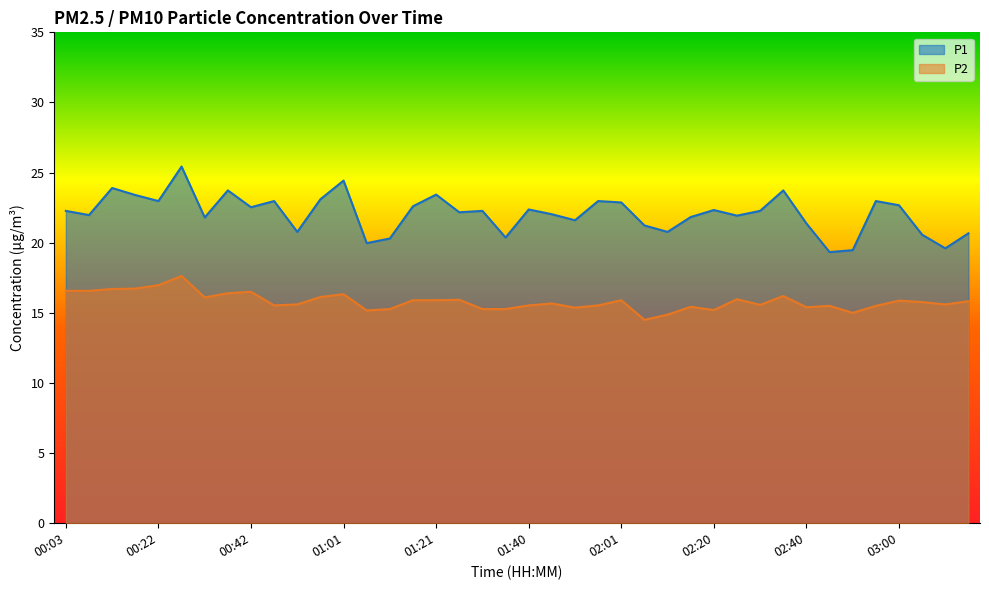

Reading left to right, list all the values displayed in this chart.

P1: 22.3	22.0	23.9	23.4	23.0	25.4	21.8	23.7	22.5	23.0	20.8	23.1	24.4	20.0	20.3	22.6	23.4	22.2	22.3	20.4	22.4	22.0	21.6	23.0	22.9	21.2	20.8	21.8	22.3	21.9	22.3	23.7	21.4	19.3	19.5	23.0	22.7	20.6	19.6	20.7
P2: 16.6	16.6	16.7	16.7	17.0	17.6	16.1	16.4	16.5	15.5	15.6	16.1	16.3	15.2	15.3	15.9	15.9	15.9	15.3	15.3	15.5	15.7	15.4	15.5	15.9	14.5	14.9	15.4	15.2	16.0	15.6	16.2	15.4	15.5	15.0	15.5	15.9	15.8	15.6	15.8